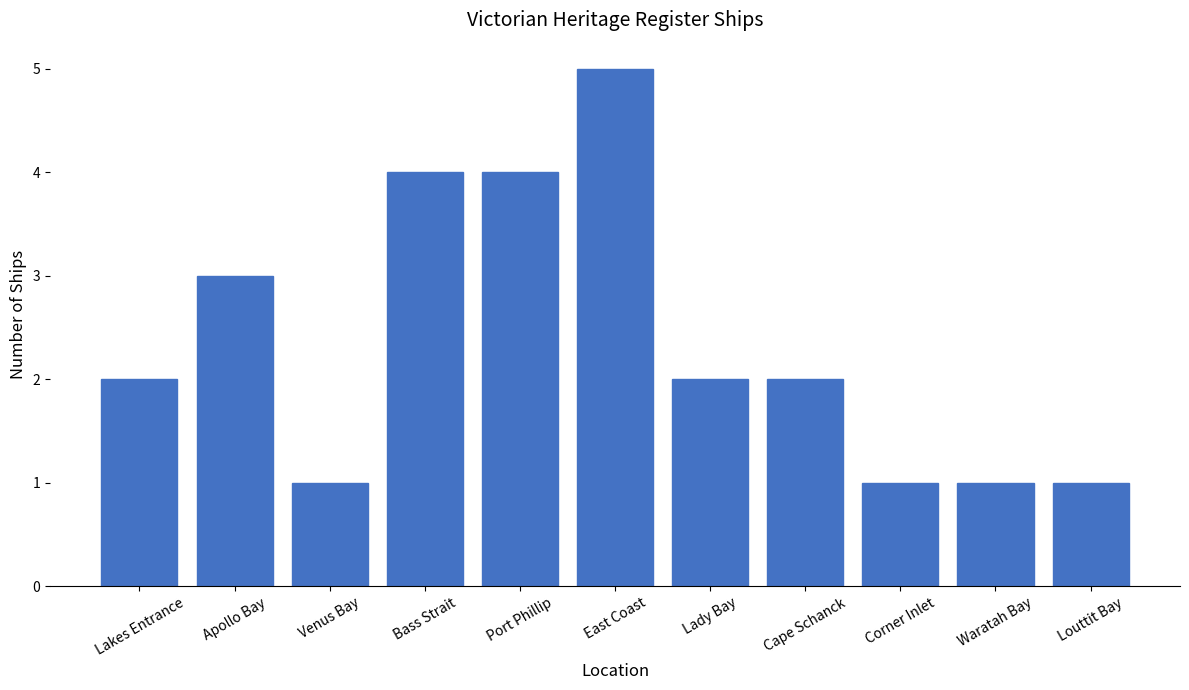

What position from the right is Port Phillip?

7